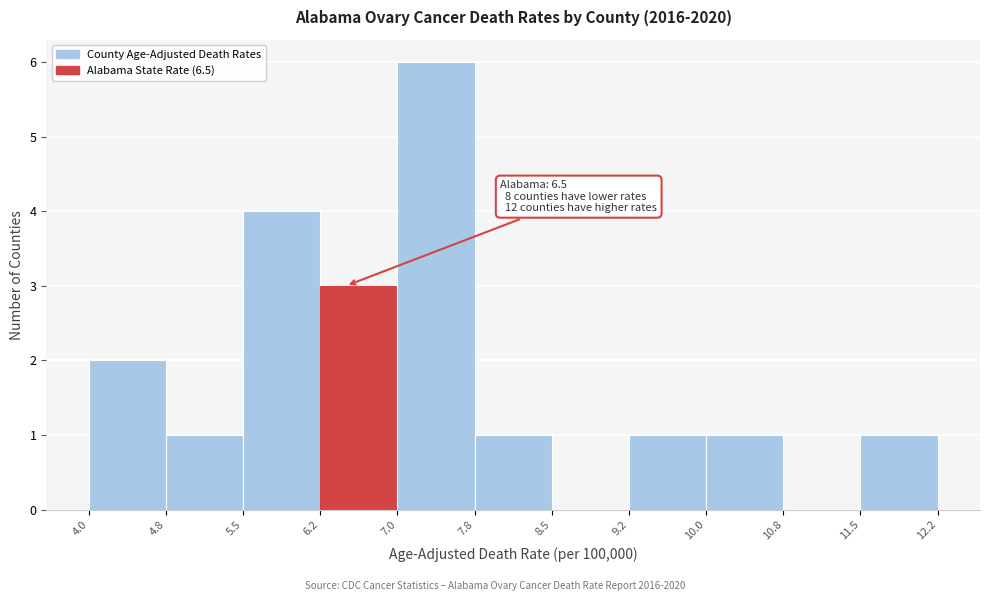

Which range on the x-axis has the tallest bar?

7.0 to 7.8